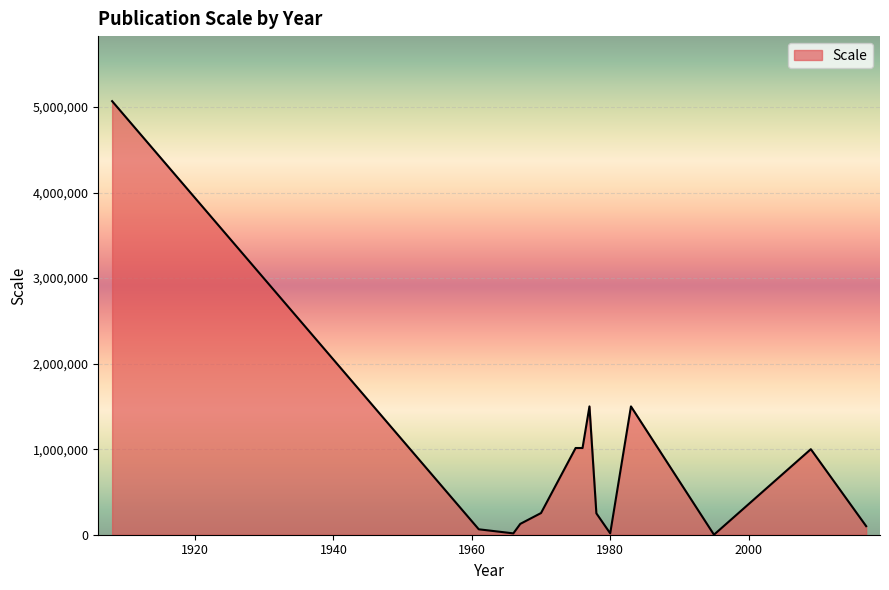

What is the difference between the maximum and minimum values?

5068675